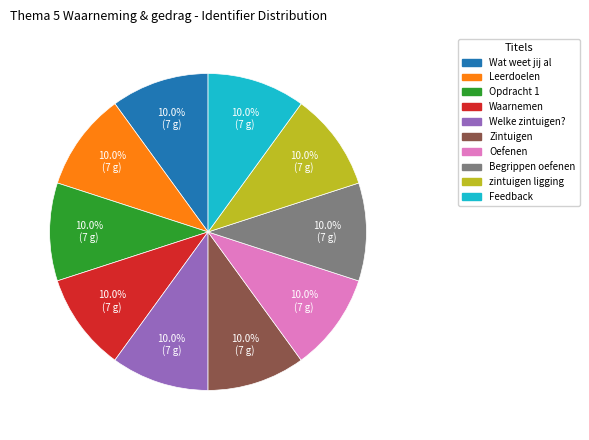

Is there a majority slice in this chart?

No